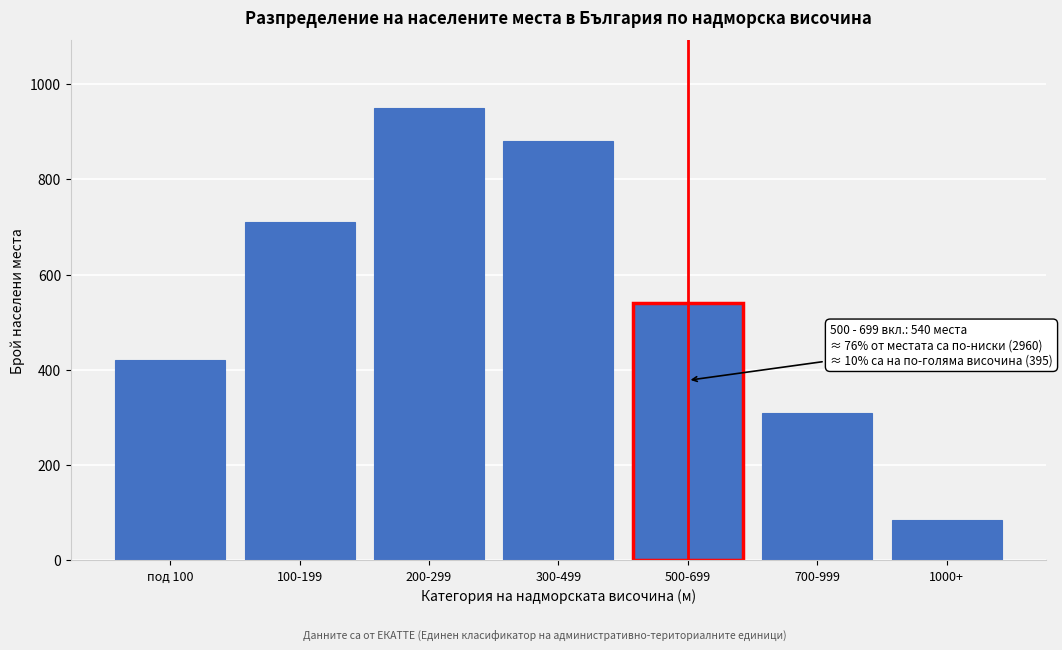

Reading left to right, extract all data points from this chart.

под 100=420	100-199=710	200-299=950	300-499=880	500-699=540	700-999=310	1000+=85